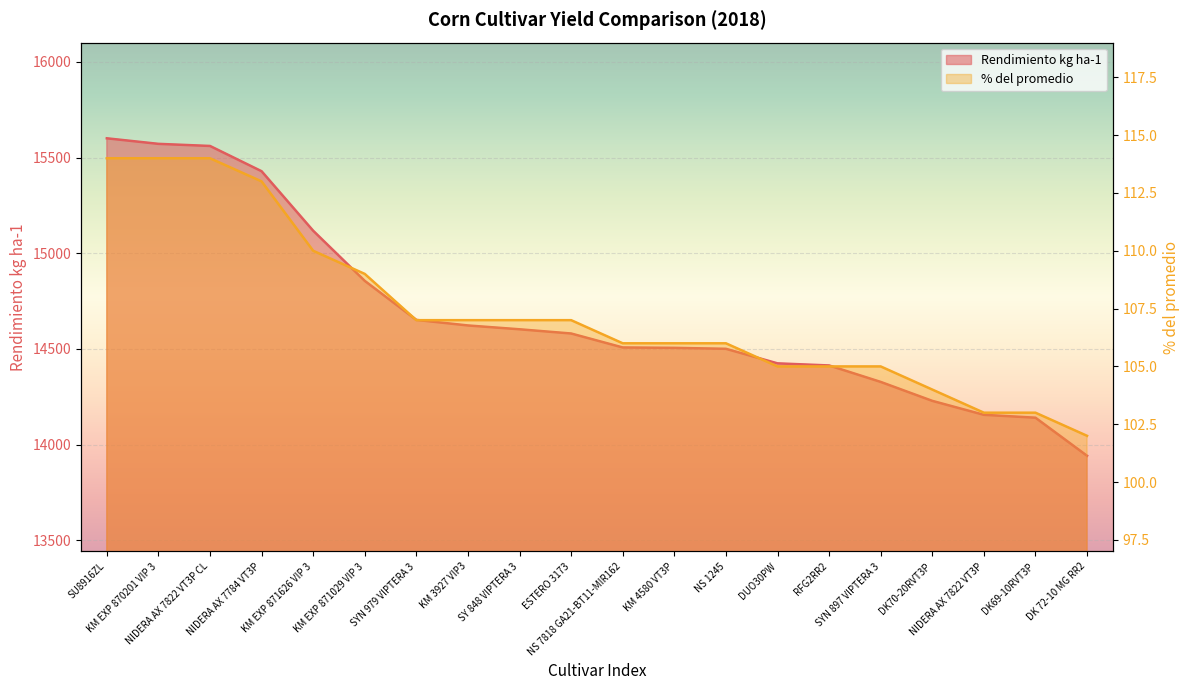

At which label is Rendimiento kg ha-1 closest to 14771?

KM EXP 871029 VIP 3